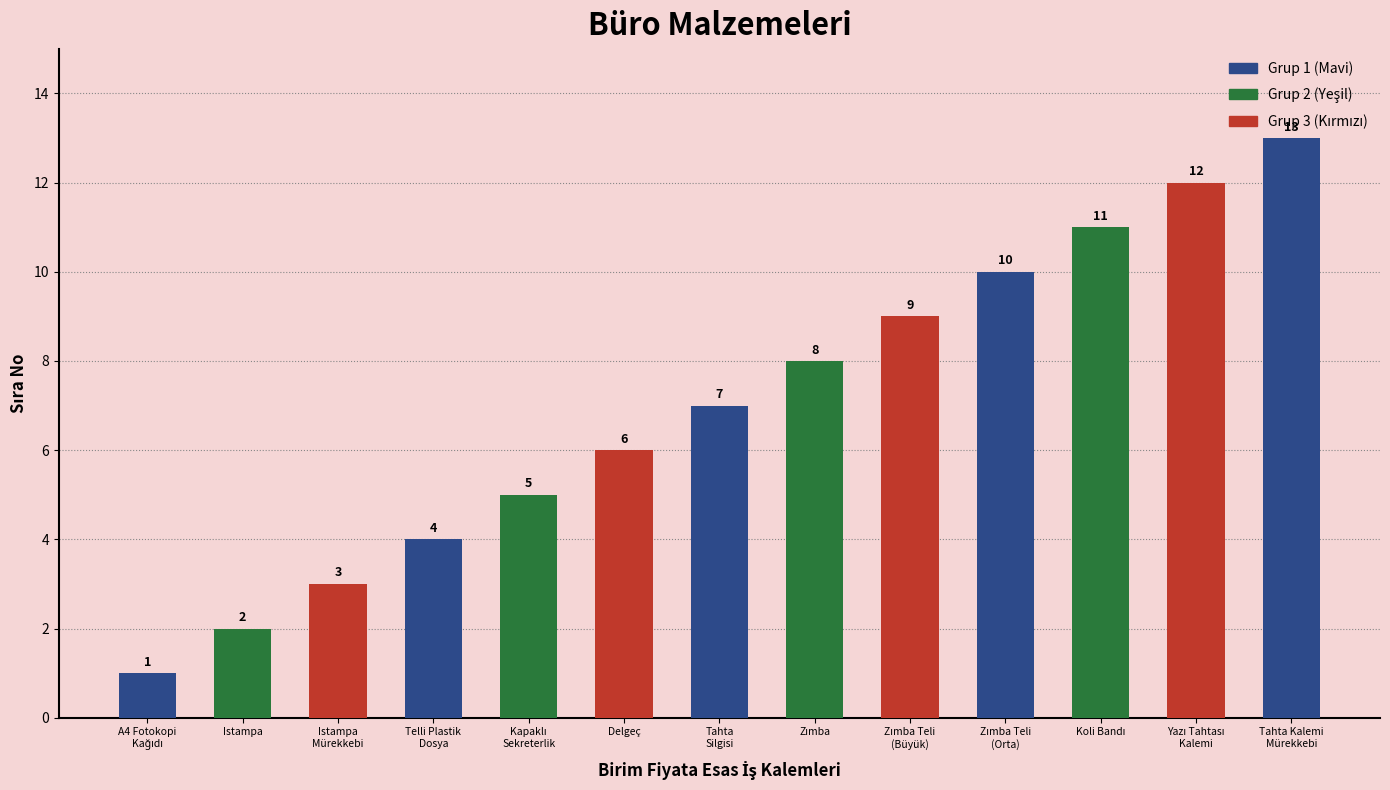

What is the label of the 7th bar from the left?

Tahta
Silgisi